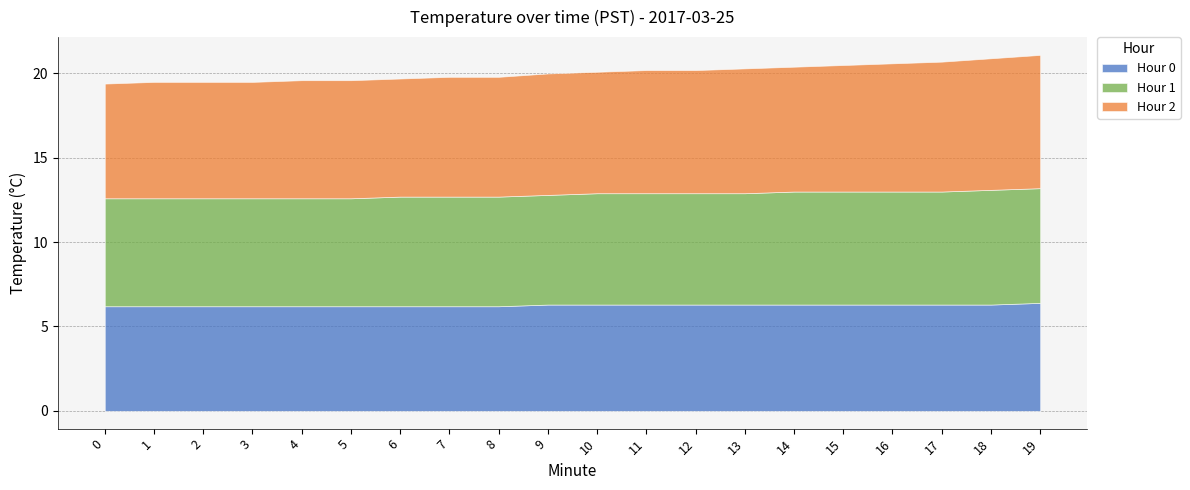

How many series are shown in this chart?

3